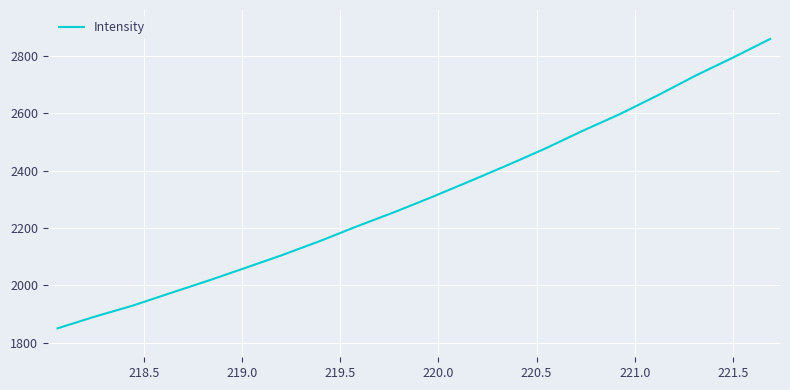

What is the sum of all values?

46198.6